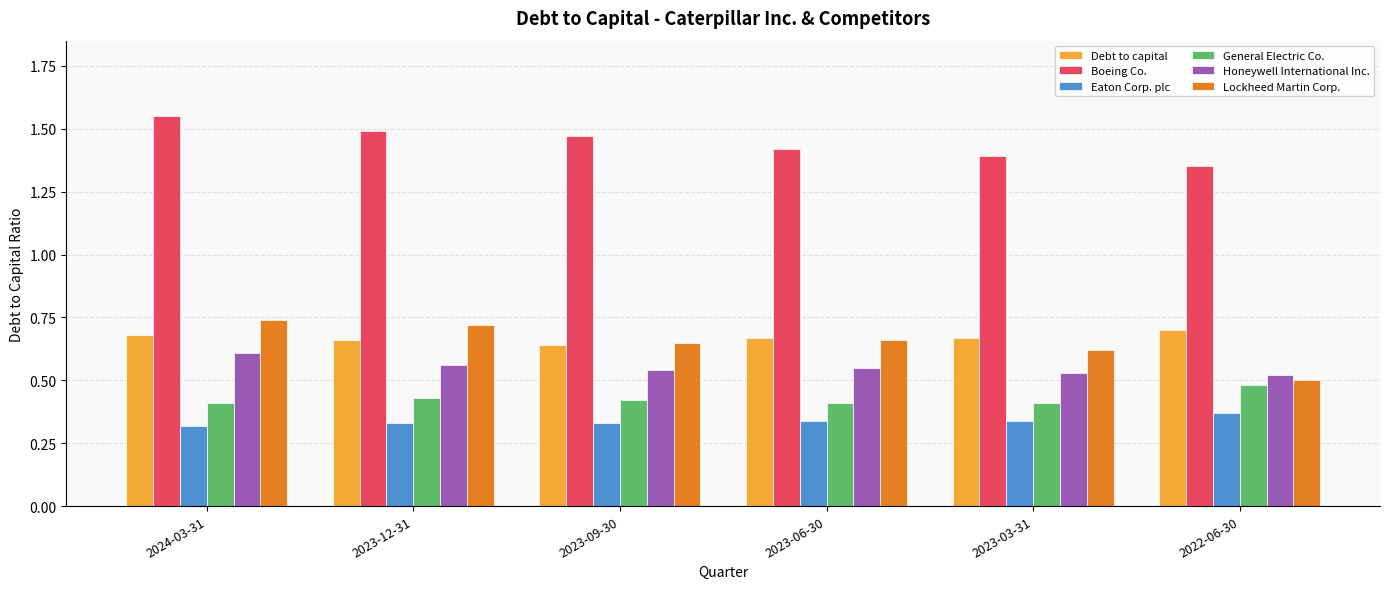

Which category has the lowest value in the Debt to capital series?

2023-09-30